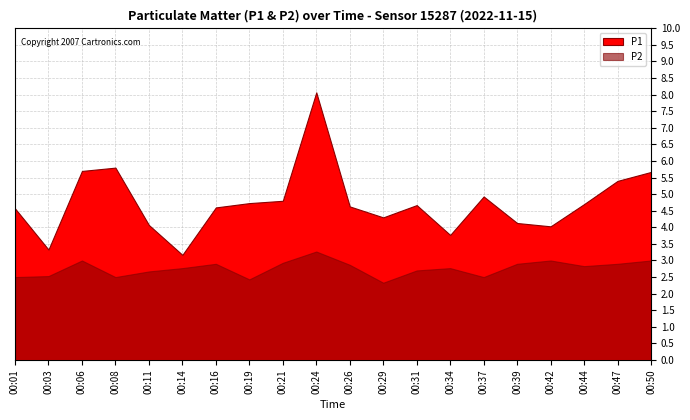

True or false: P1 and P2 intersect in this chart.

False